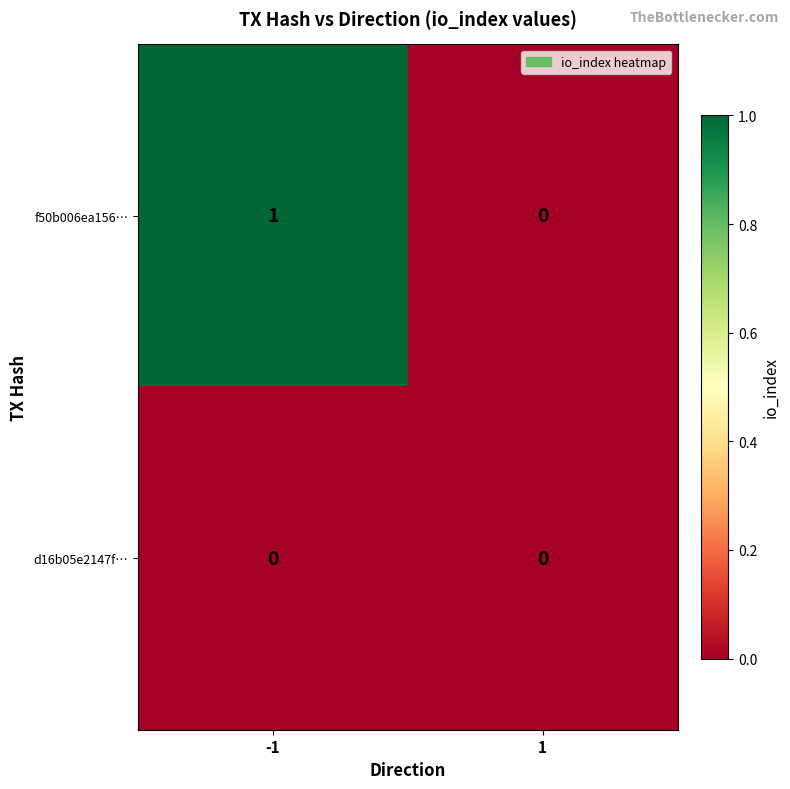

Reading left to right, extract all data points from this chart.

f50b006ea156…: -1=1	1=0
d16b05e2147f…: -1=0	1=0